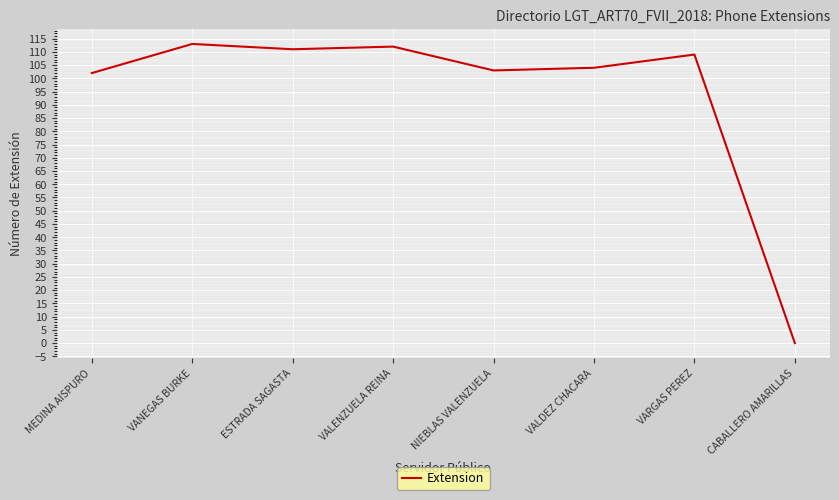

Count the number of data series in this chart.

1